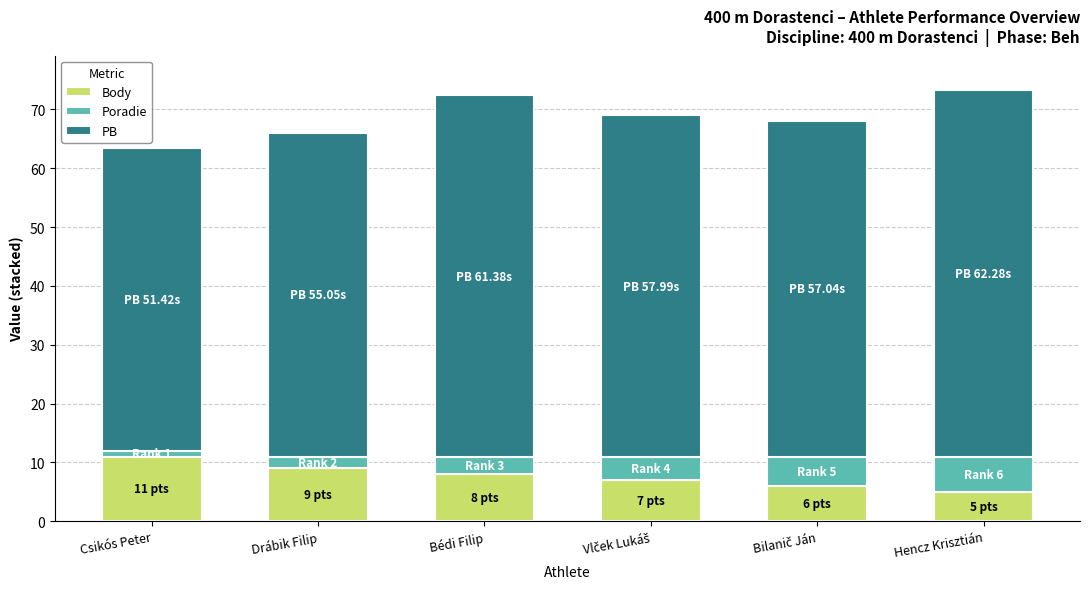

Does the chart contain any negative values?

No